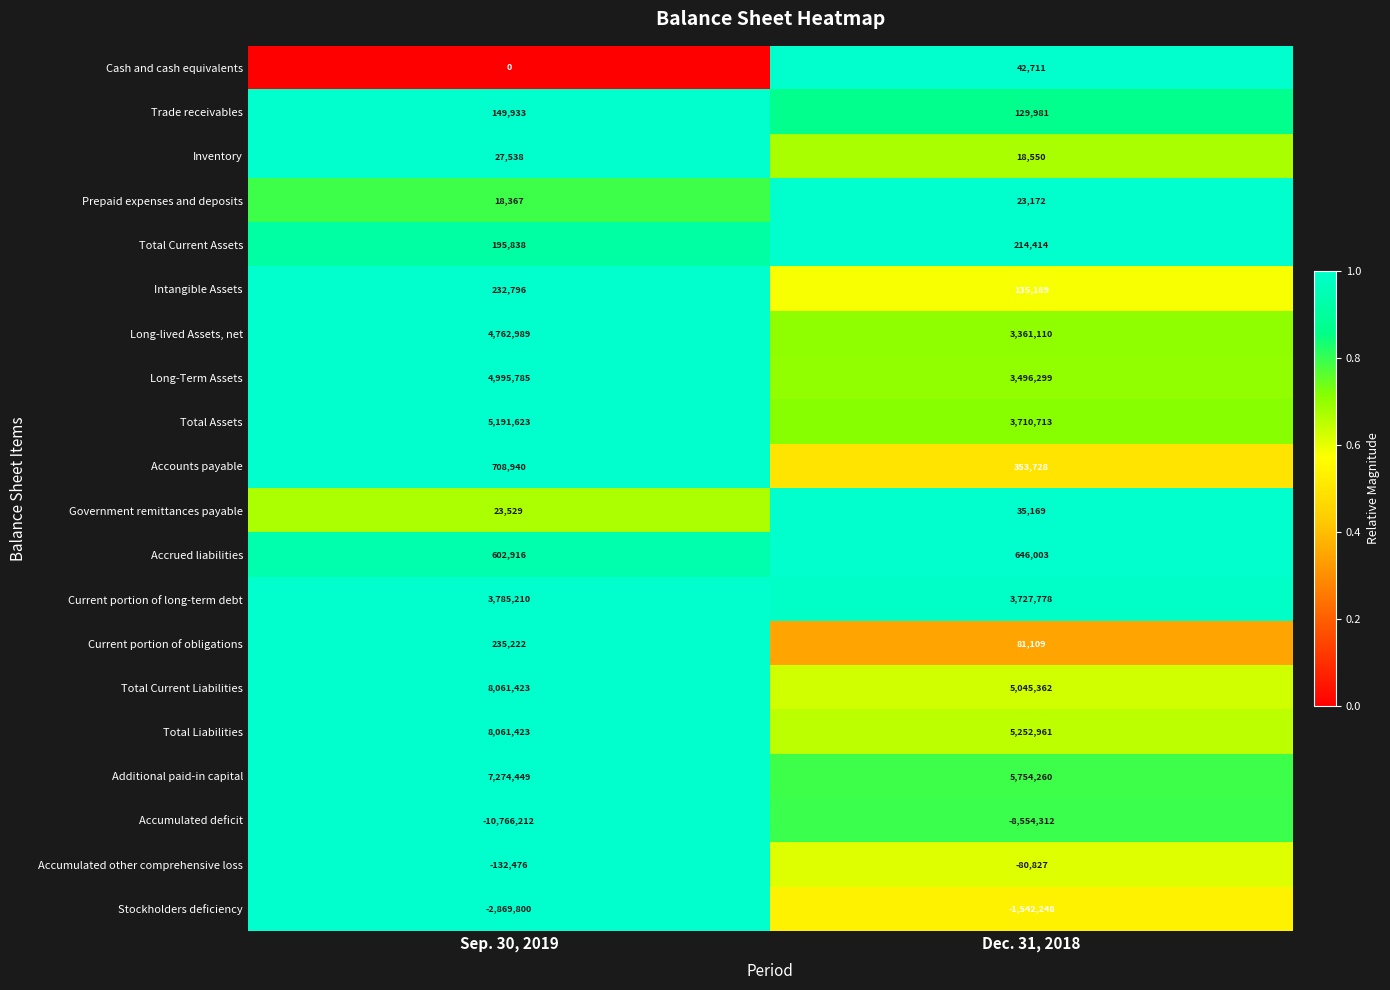

What is the total value across all series at Dec. 31, 2018?

21851122